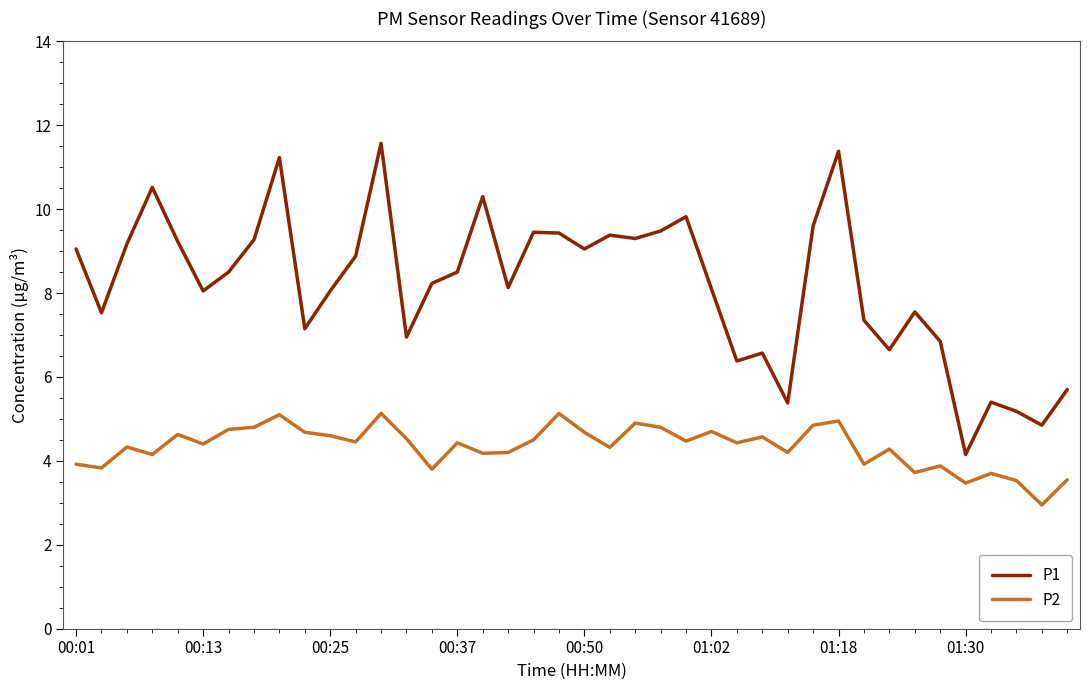

What is the difference between the maximum and minimum values in the P2 series?

2.2